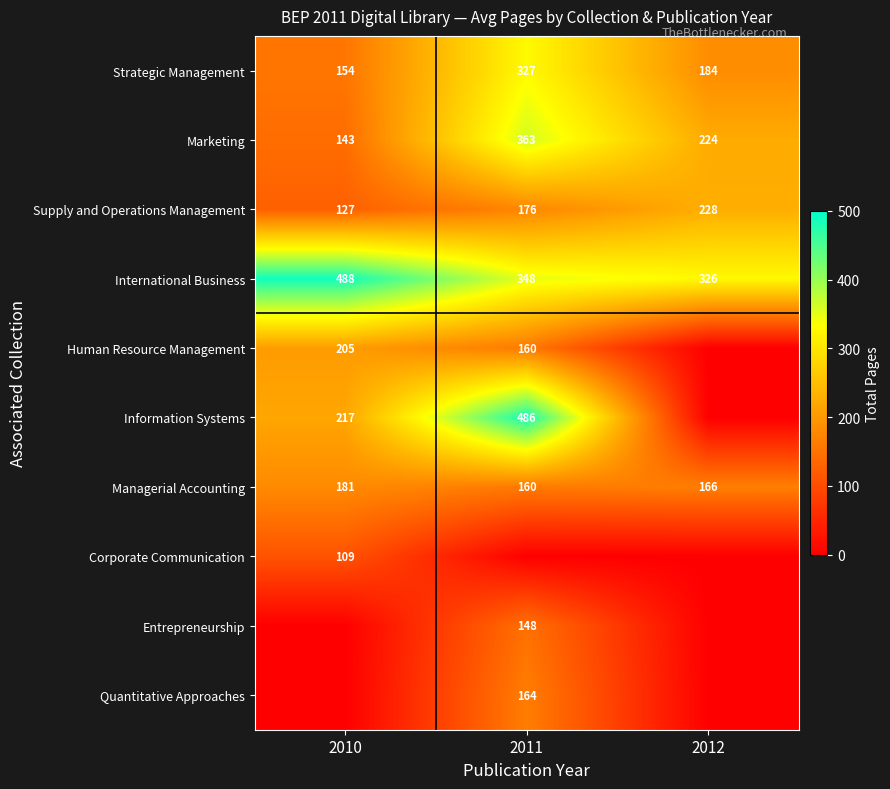

Which label corresponds to the largest value in the chart?

2010